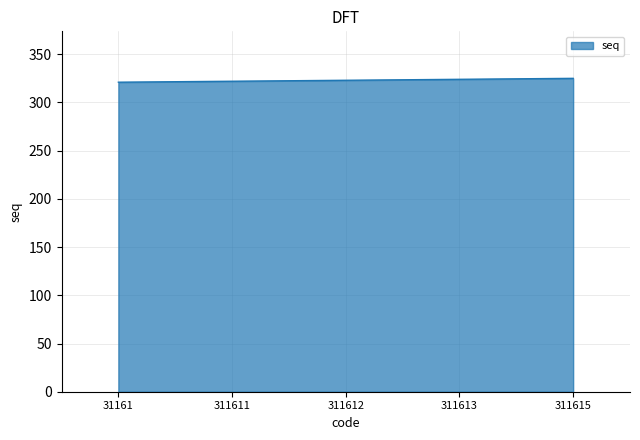

What is the maximum value shown in the chart?

325